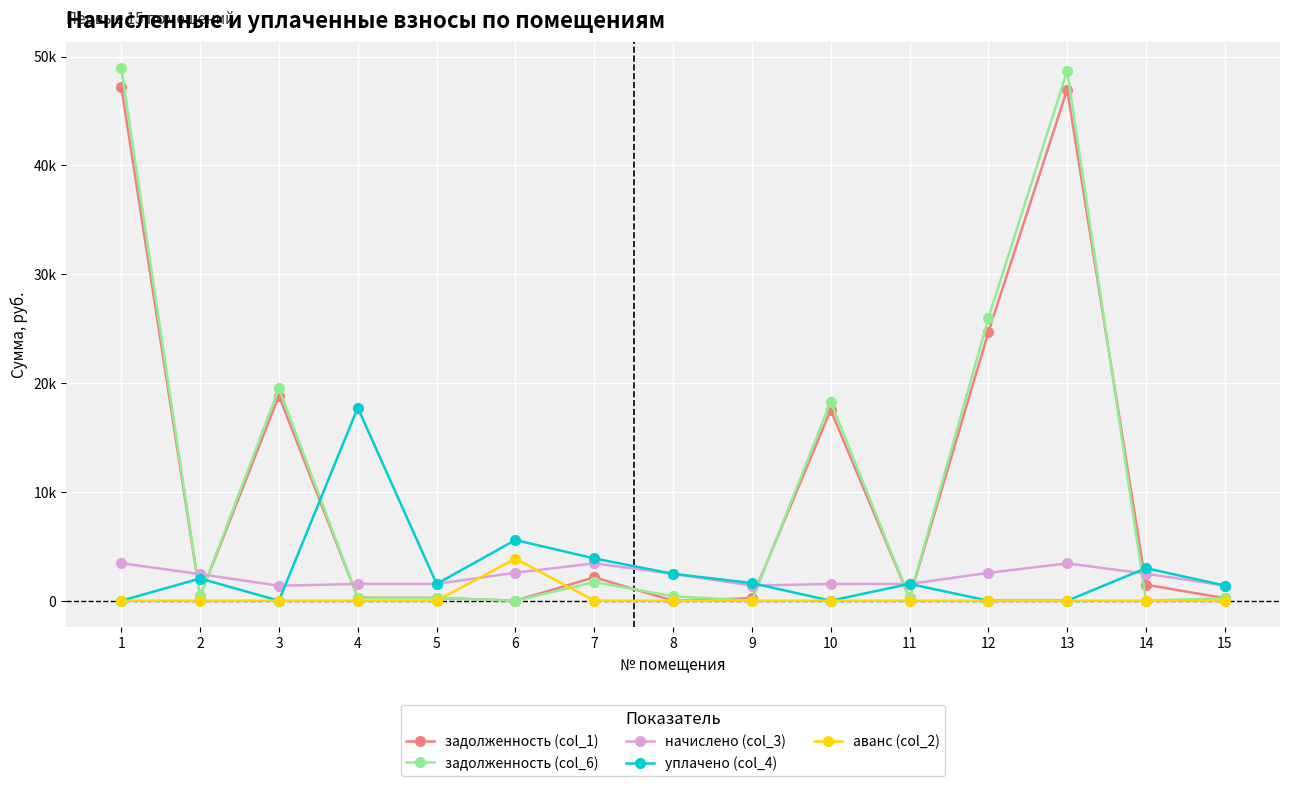

Is this an area chart (filled region under the line)?

No